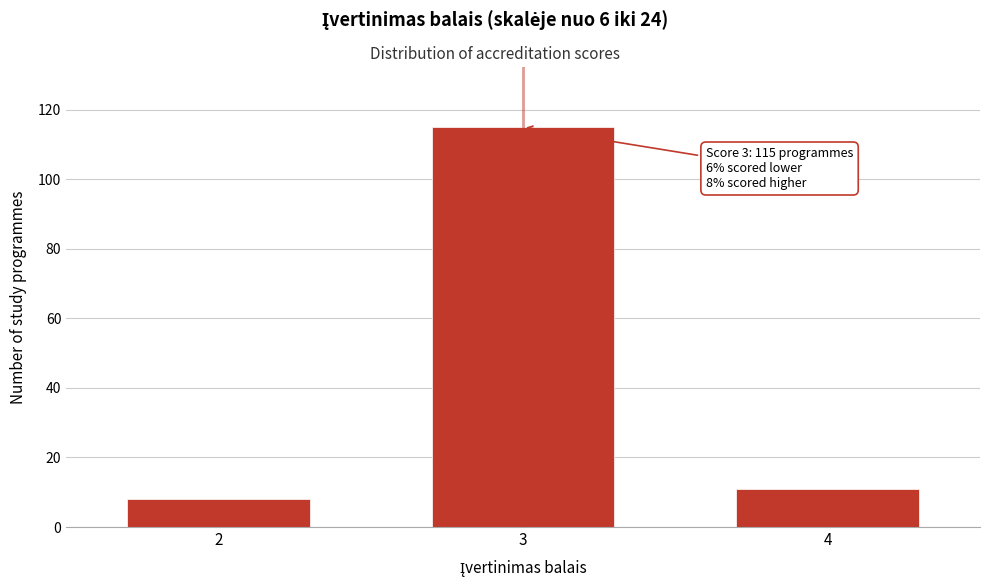

Reading right to left, list all the values displayed in this chart.

4=11	3=115	2=8